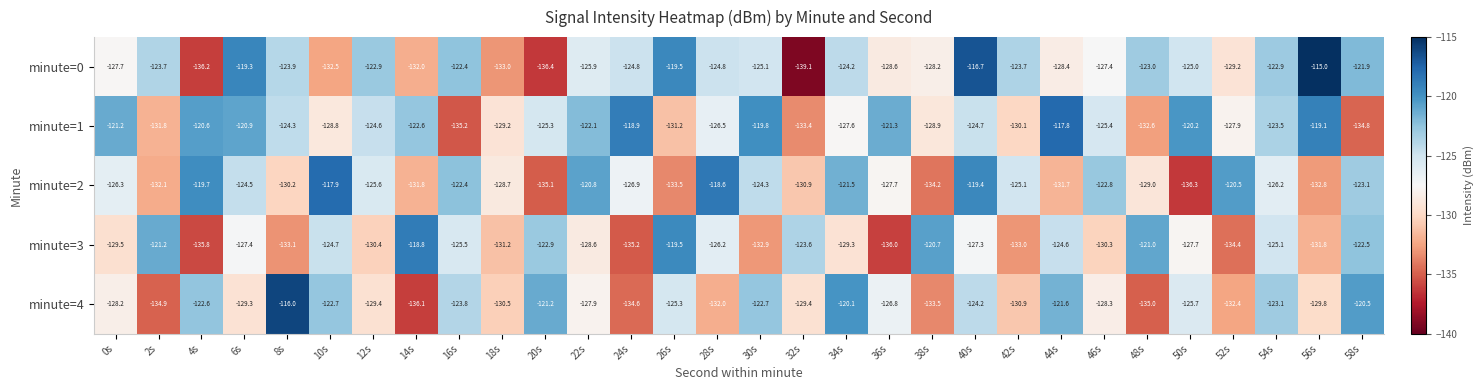

Rank the series by their maximum value, from highest to lowest.

minute=0, minute=4, minute=1, minute=2, minute=3